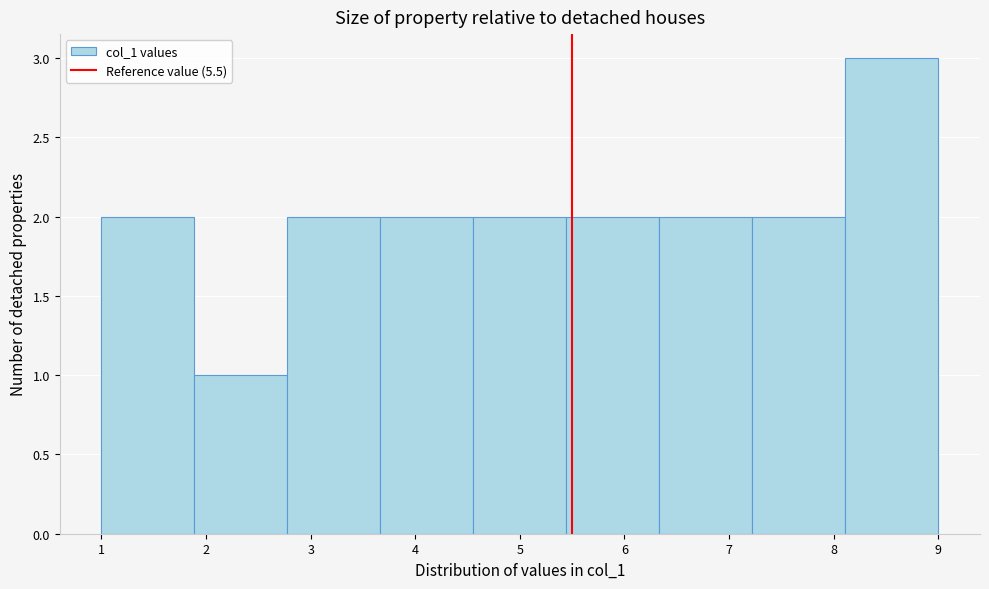

Reading left to right, transcribe this chart: for each bar, give the range it covers on the x-axis and its height. Neither the bar edges nor the heights are printed on the chart, so give them approximately, as read against the axes.

1.0 to 1.9: 2
1.9 to 2.8: 1
2.8 to 3.7: 2
3.7 to 4.6: 2
4.6 to 5.4: 2
5.4 to 6.3: 2
6.3 to 7.2: 2
7.2 to 8.1: 2
8.1 to 9.0: 3